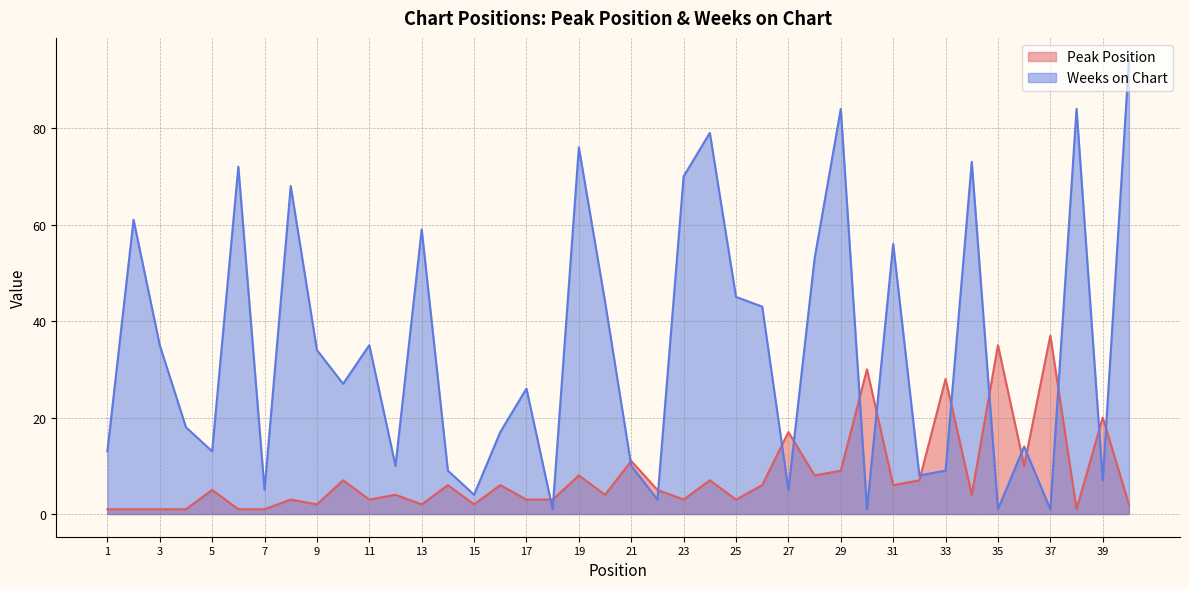

What is the total value across all series at 11?

38